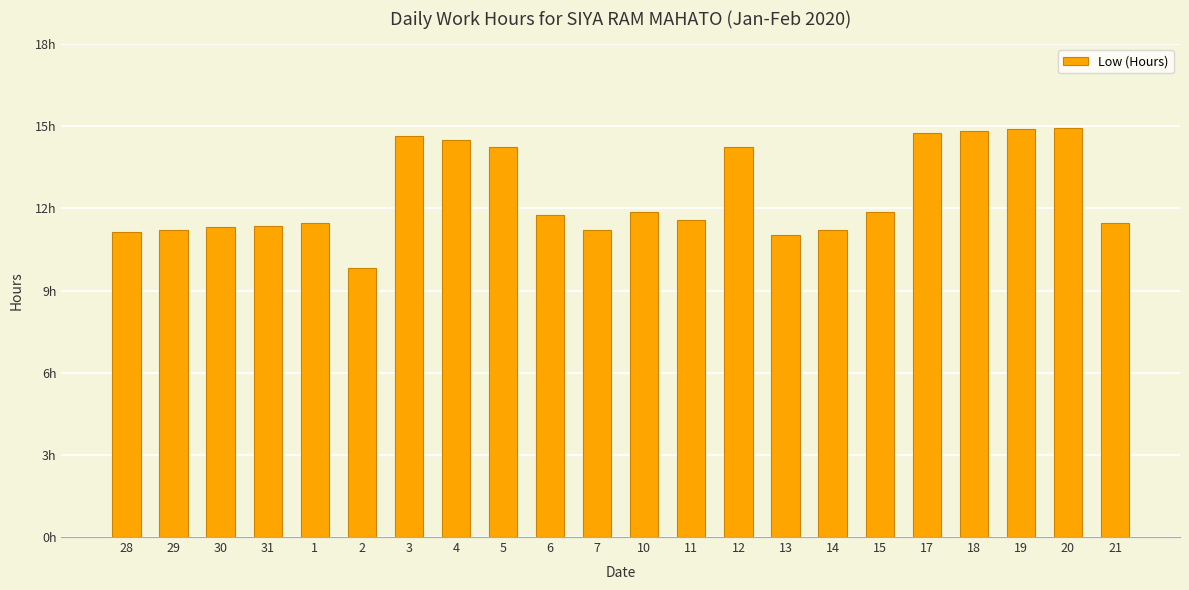

Is it true that the value at 11 is 11.6?

True